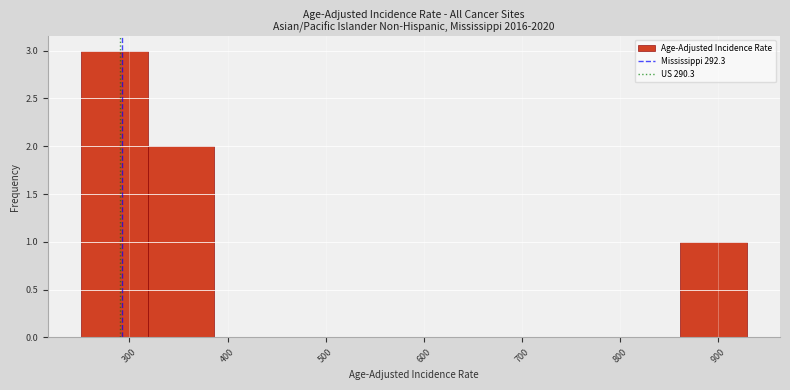

Reading left to right, list every bar in this chart as the range it spans on the x-axis followed by its height. Neither the bar edges nor the heights are printed on the chart, so give them approximately, as read against the axes.

250 to 320: 3
320 to 390: 2
390 to 450: 0
450 to 520: 0
520 to 590: 0
590 to 660: 0
660 to 730: 0
730 to 790: 0
790 to 860: 0
860 to 930: 1